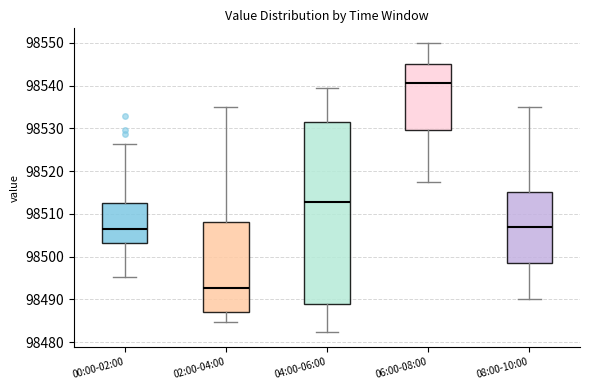

Where is the lower edge of the box for 04:00-06:00 on the y-axis? The values are not printed on the chart, so give them approximately, as read against the axis.

98489